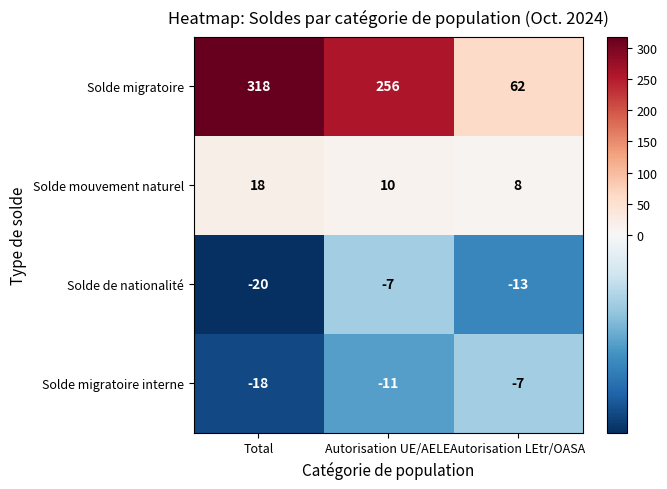

Which label corresponds to the smallest value in the chart?

Total